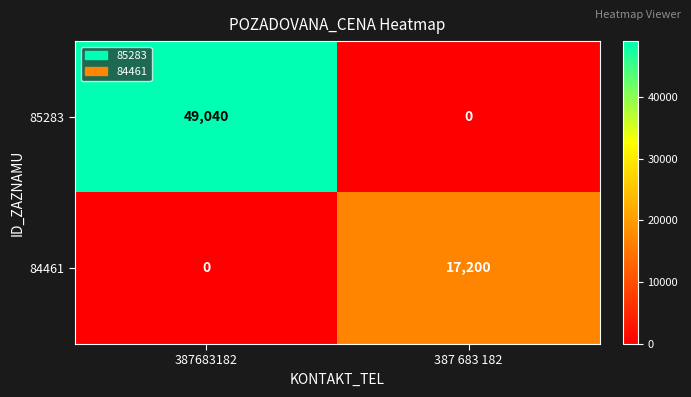

Which series has the largest total across all categories?

85283